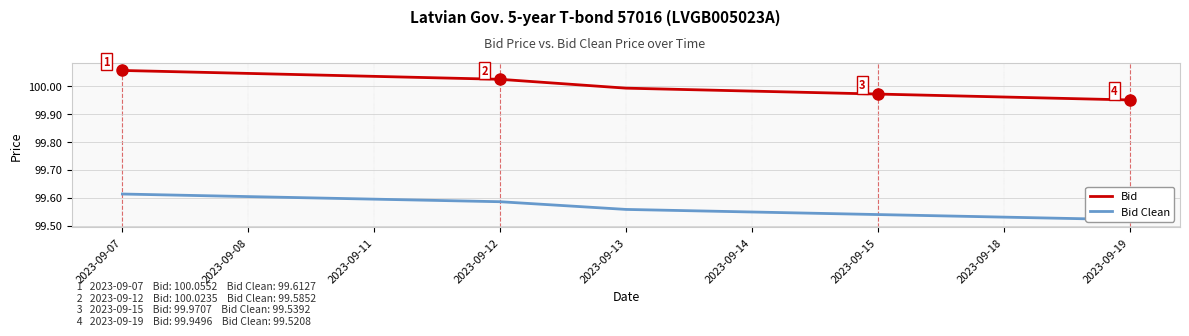

Reading left to right, what are all the values shown in this chart?

Bid: 100.1	100.0	100.0	100.0	100.0	100.0	100.0	100.0	99.9
Bid Clean: 99.6	99.6	99.6	99.6	99.6	99.5	99.5	99.5	99.5